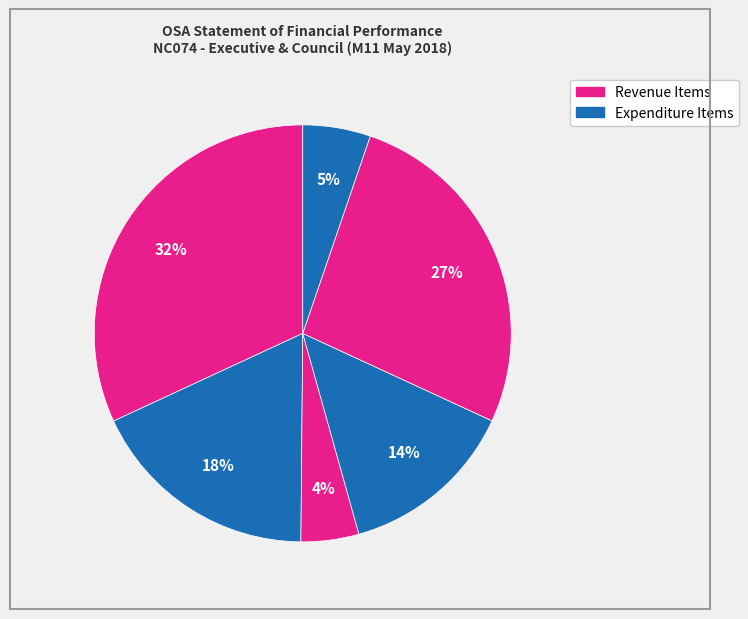

Rank the categories by value from highest to lowest.

Operating Revenue, Interest Earned - External Investments, Employee Related Costs - Wages & Salaries, Remuneration Of Councillors, Transfers Recognised - Operating, Employee Related Costs - Social Contributions